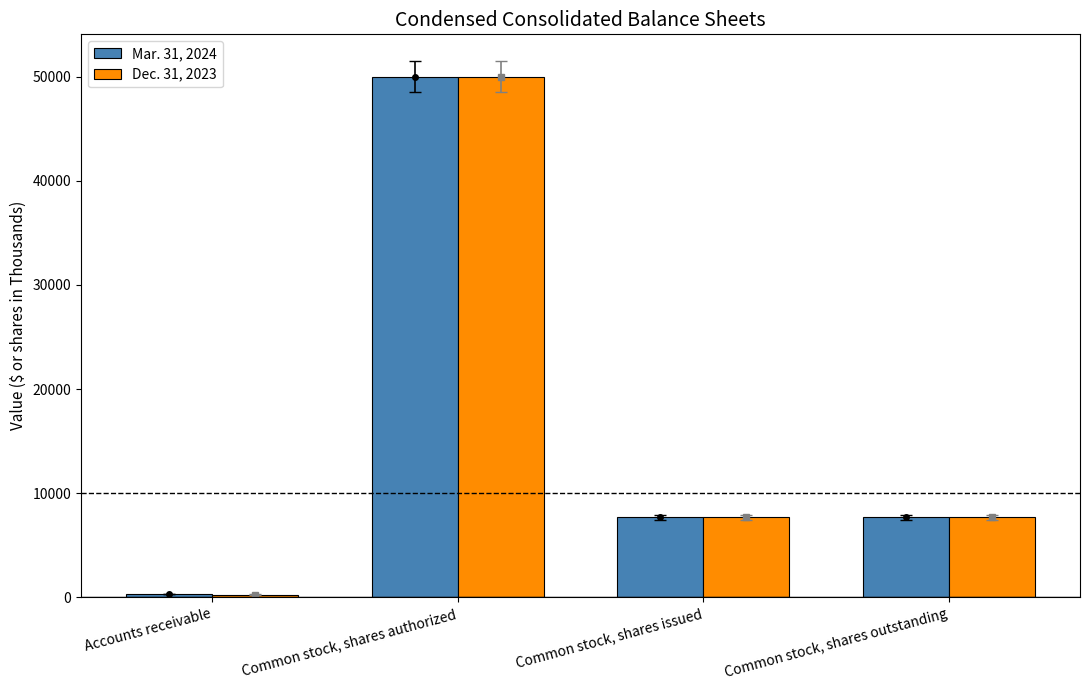

What is the value of the Dec. 31, 2023 bar at the 1st from the left?

267